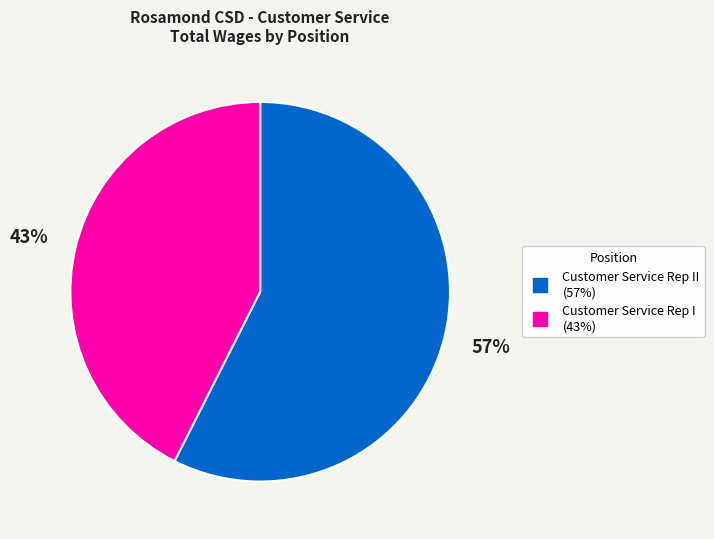

Is there a majority slice in this chart?

Yes